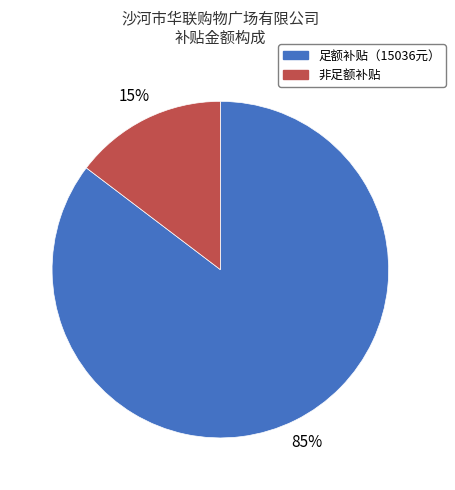

What percentage is the 足额补贴（15036元） slice, to the nearest percent?

85%